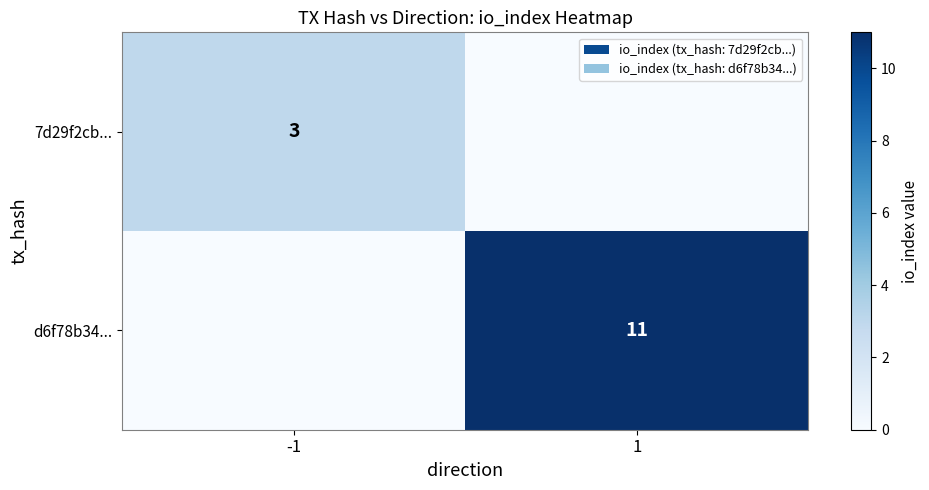

The value of 7d29f2cb... at -1 is 3. True or false?

True